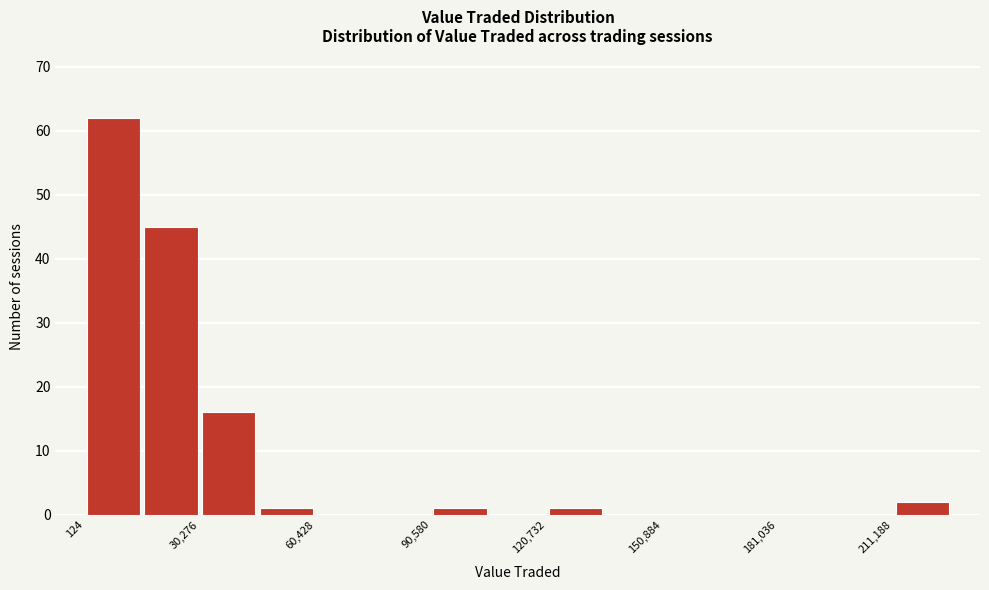

Around what value on the x-axis is the tallest bar? Give the approximate position of its centre, as read against the axis.

10000